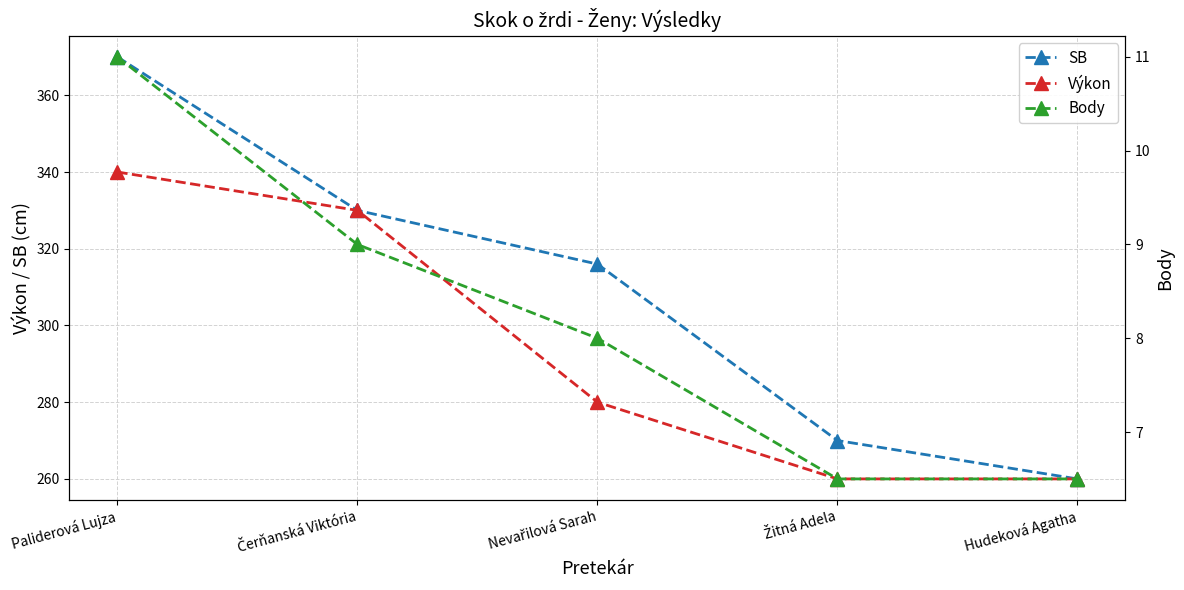

Is the value of Body at Paliderová Lujza greater than the value of Výkon at Paliderová Lujza?

No